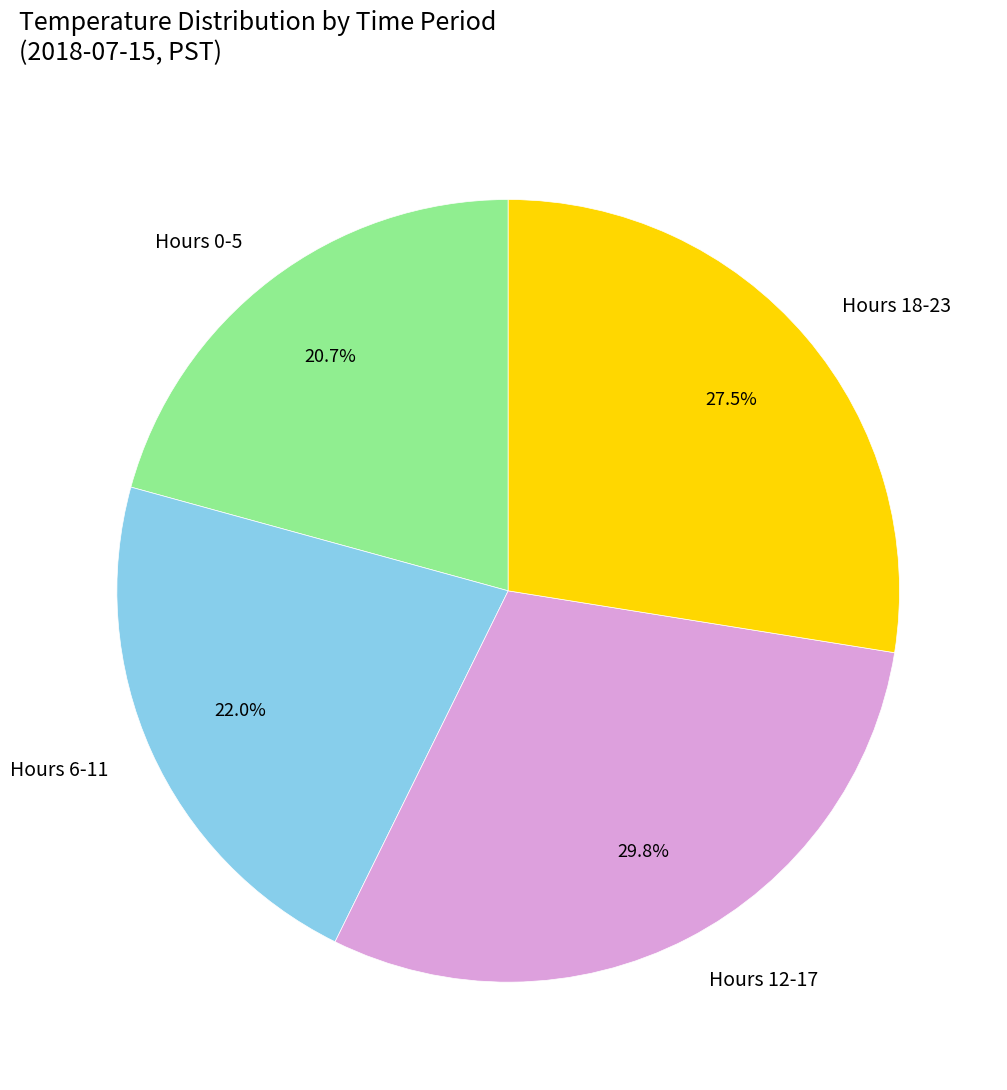

Which has a higher value, Hours 12-17 or Hours 0-5?

Hours 12-17